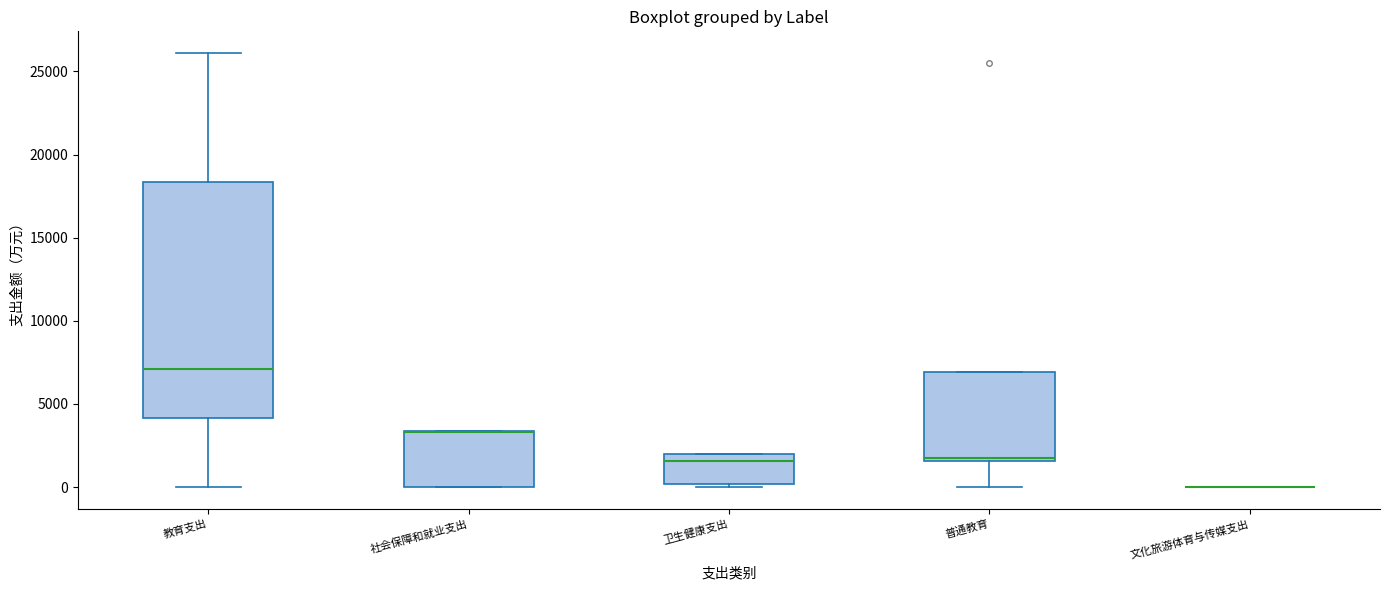

Where does the median line of the box for 卫生健康支出 sit on the y-axis? The values are not printed on the chart, so give them approximately, as read against the axis.

1500